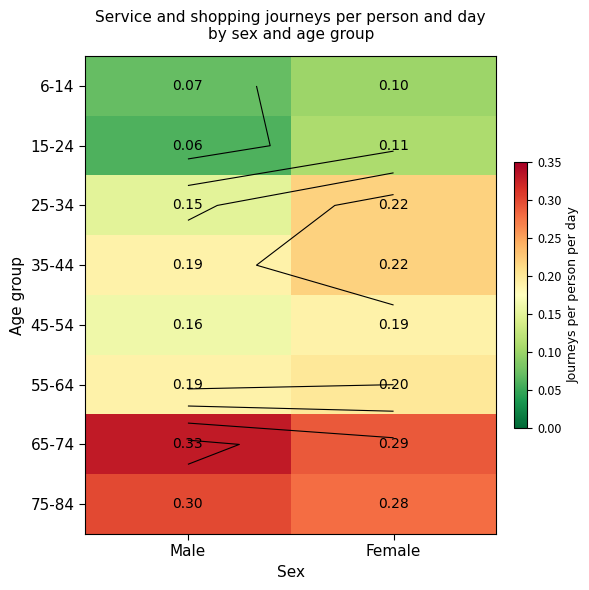

Rank the series by their maximum value, from lowest to highest.

6-14, 15-24, 45-54, 55-64, 25-34, 35-44, 75-84, 65-74